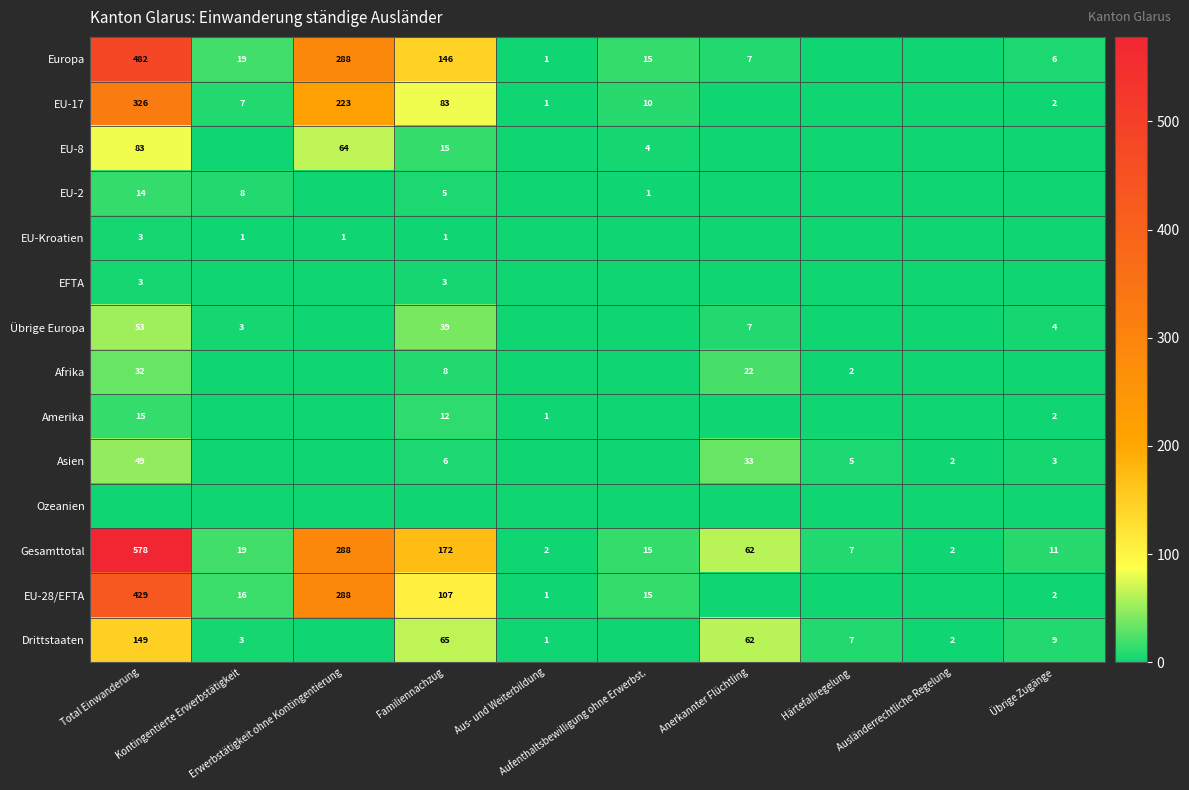

At how many categories does at least one series exceed 15?

5